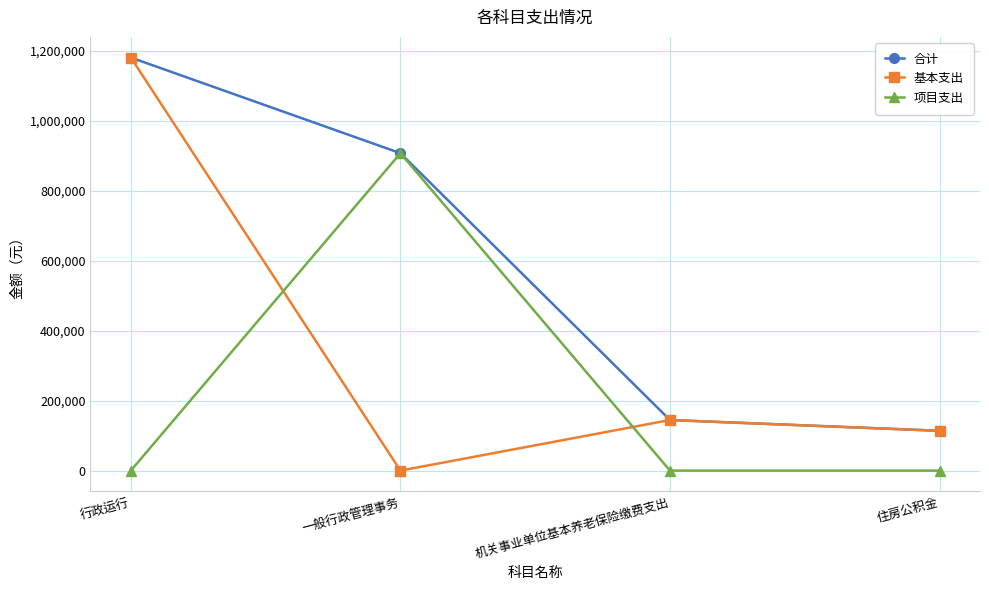

What position from the left is 行政运行?

1